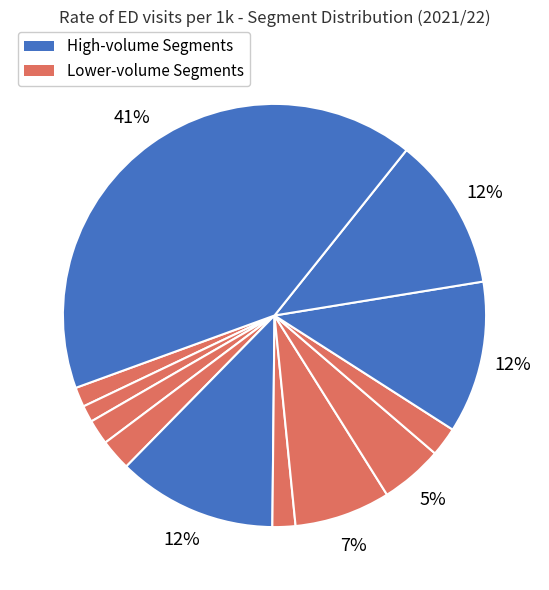

To the nearest percent, what is the average slice percentage?

8%